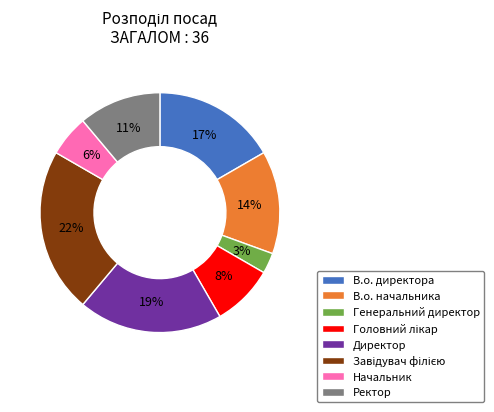

Does Генеральний директор represent more than half of the total?

No